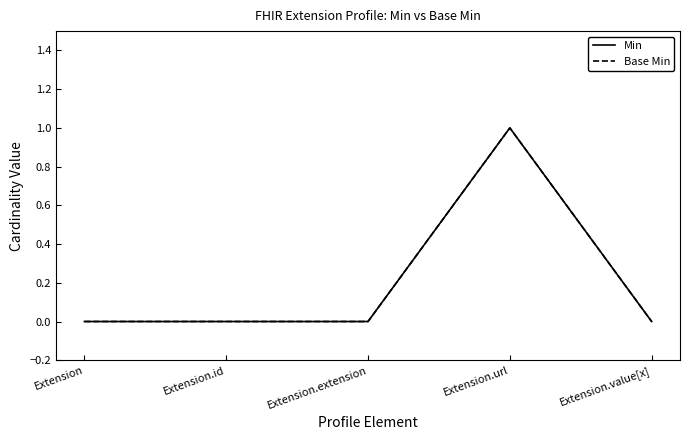

True or false: Base Min has a value of 0 at Extension.extension.

True